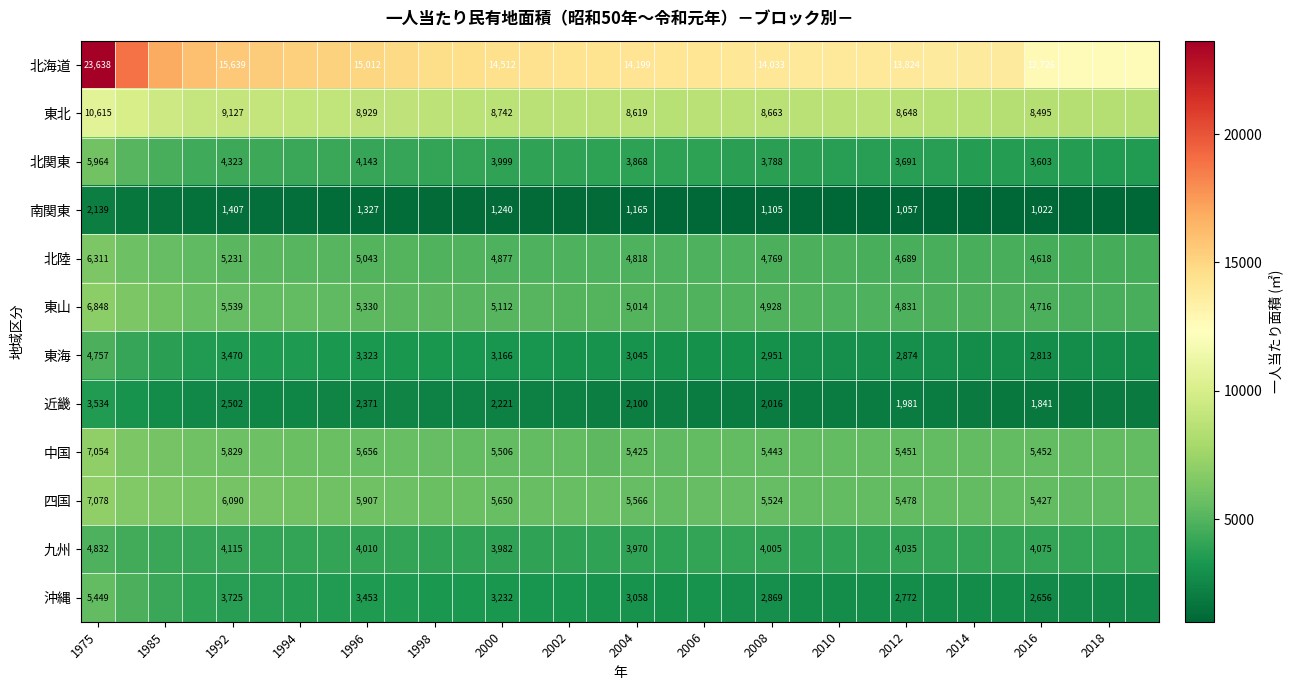

At which category is the sum across all series the highest?

1975